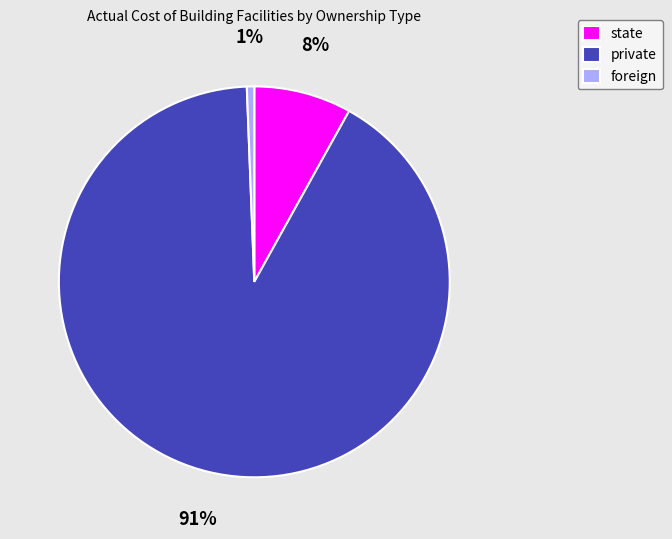

To the nearest percent, what portion does state represent?

8%